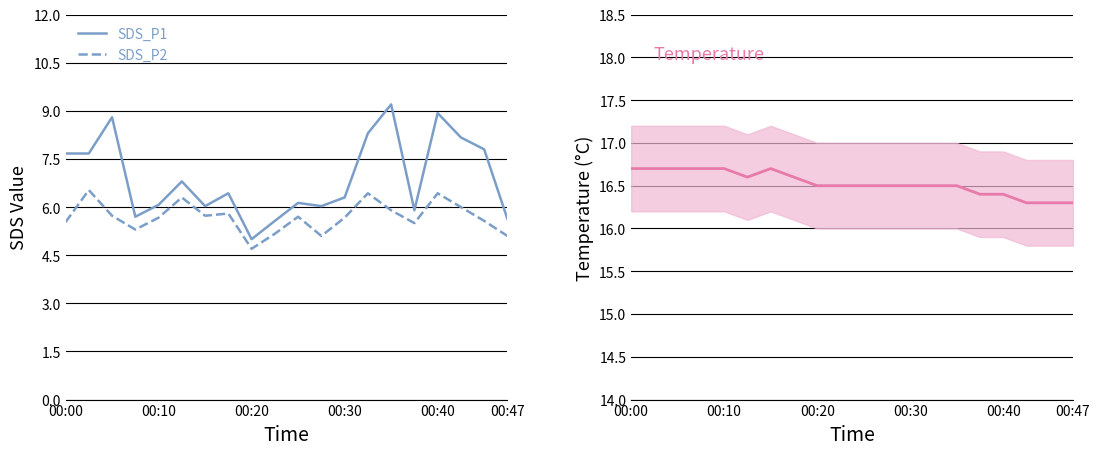

Which series has the largest total across all categories?

Temp